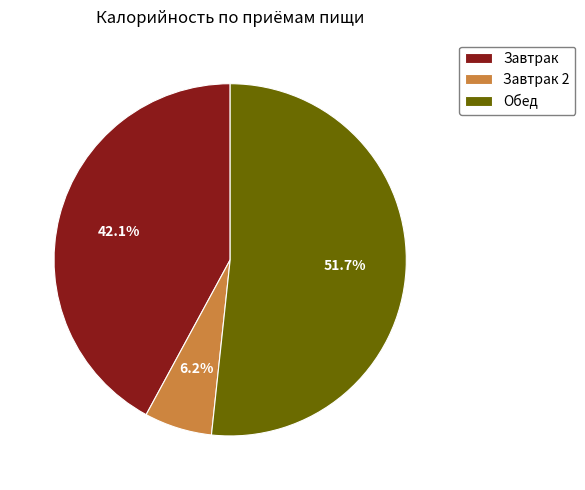

Count the number of slices in the pie.

3